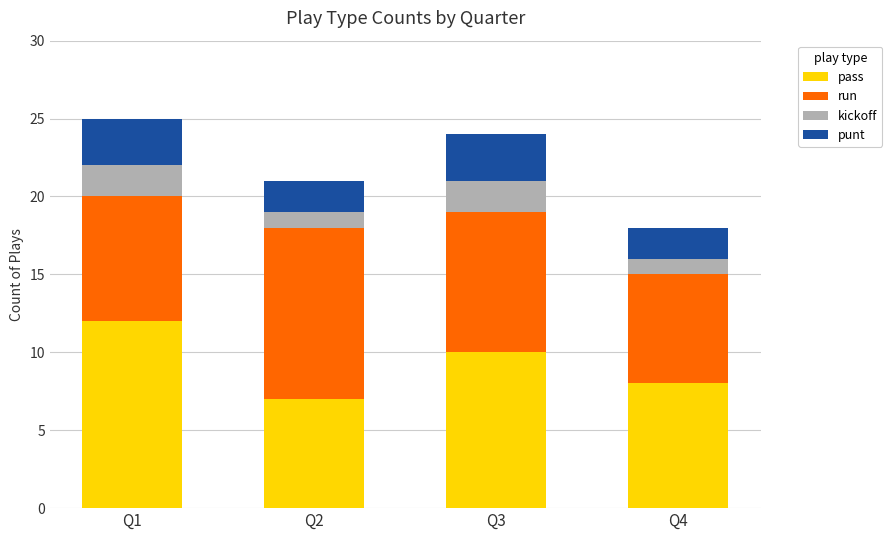

Rank the categories by pass value from lowest to highest.

Q2, Q4, Q3, Q1